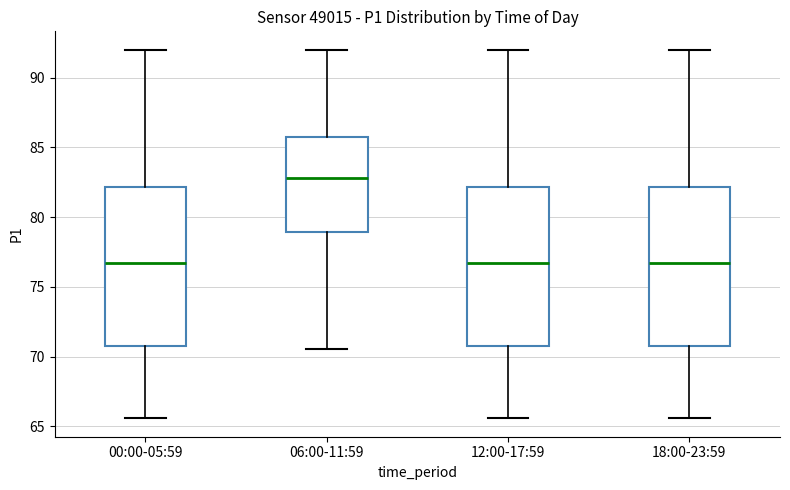

Reading left to right, read every box against the y-axis: the position of its median line, the range the box covers, and the ends of its whiskers. The values are not printed on the chart, so give them approximately, as read against the axis.

00:00-05:59: median 76.5, box 70.5 to 82.0, whiskers 65.5 to 92.0
06:00-11:59: median 83.0, box 79.0 to 86.0, whiskers 70.5 to 92.0
12:00-17:59: median 76.5, box 70.5 to 82.0, whiskers 65.5 to 92.0
18:00-23:59: median 76.5, box 70.5 to 82.0, whiskers 65.5 to 92.0